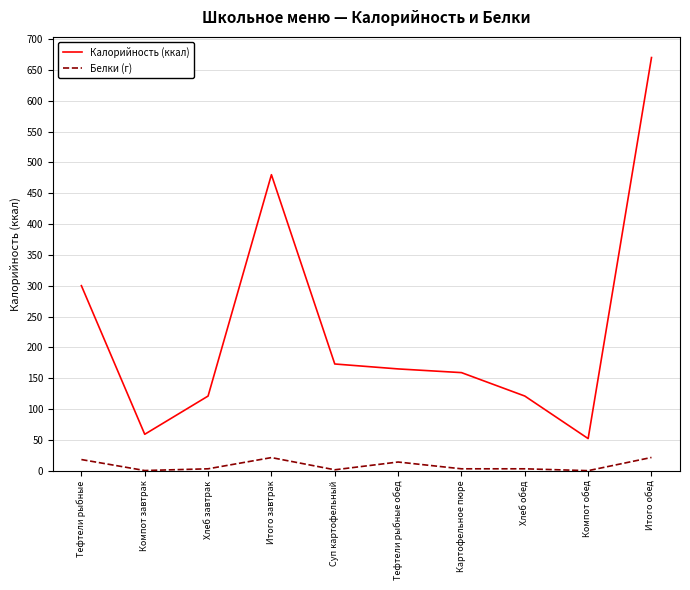

Which series has the largest total across all categories?

Калорийность (ккал)